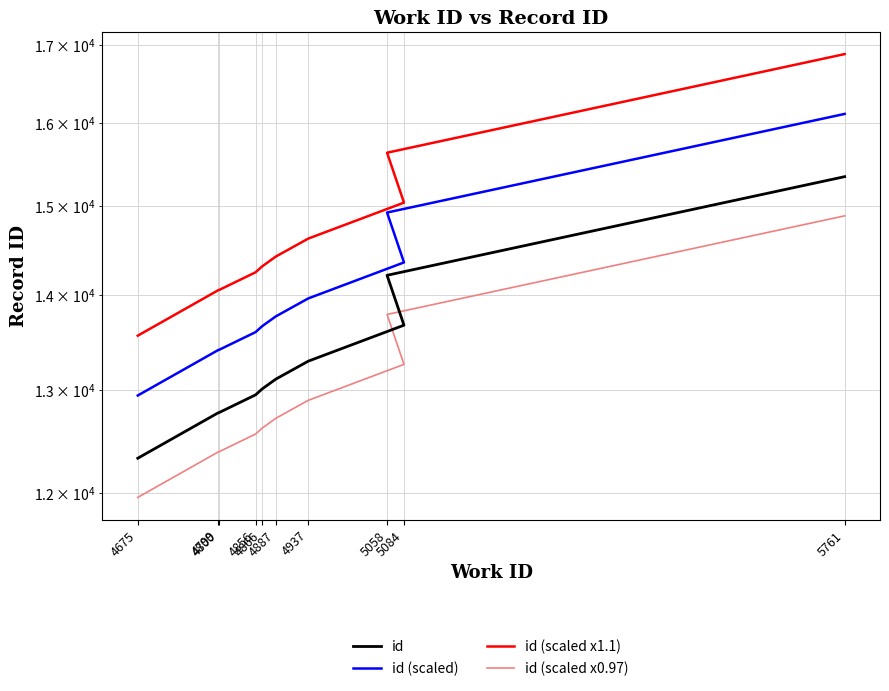

Rank the series at 4866 from lowest to highest value.

id (scaled x0.97), id, id (scaled), id (scaled x1.1)